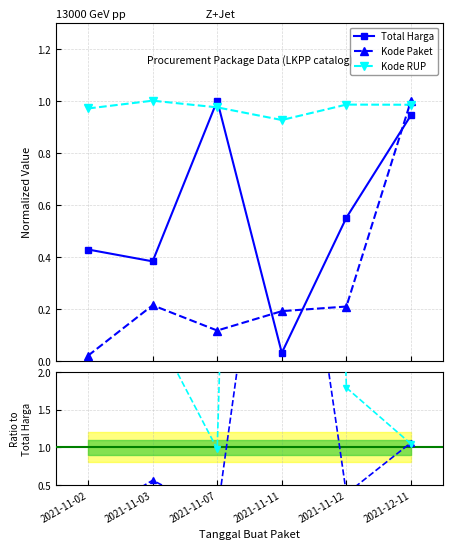

In Kode Paket, how many points are higher than both neighbors (excluding endpoints)?

1